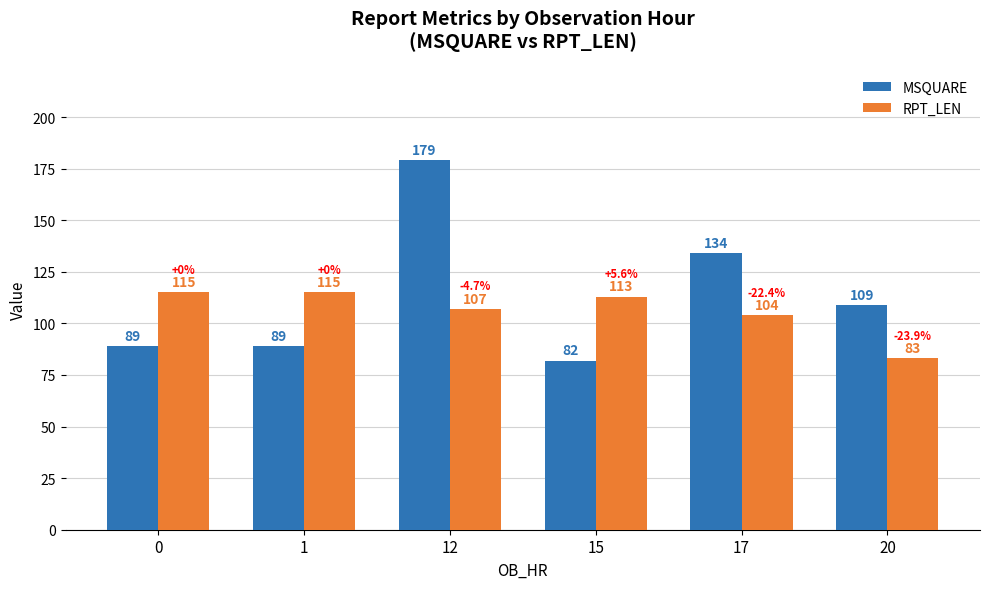

What are all the series names shown in the legend?

MSQUARE, RPT_LEN